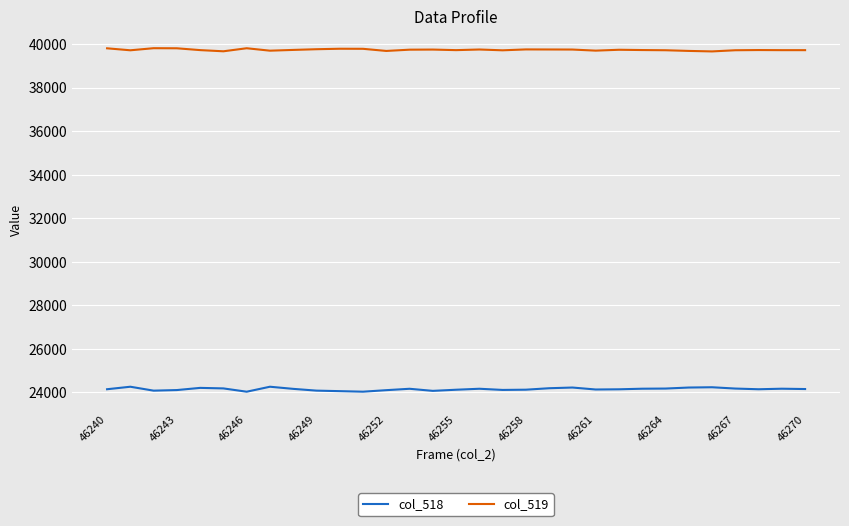

True or false: col_518 and col_519 intersect in this chart.

False